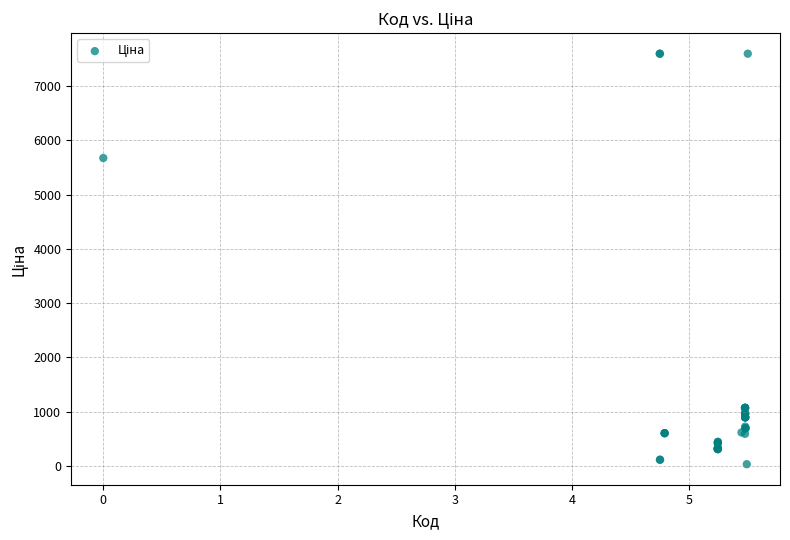

What Y value in the scatter plot is closest to 3814?

5673.8